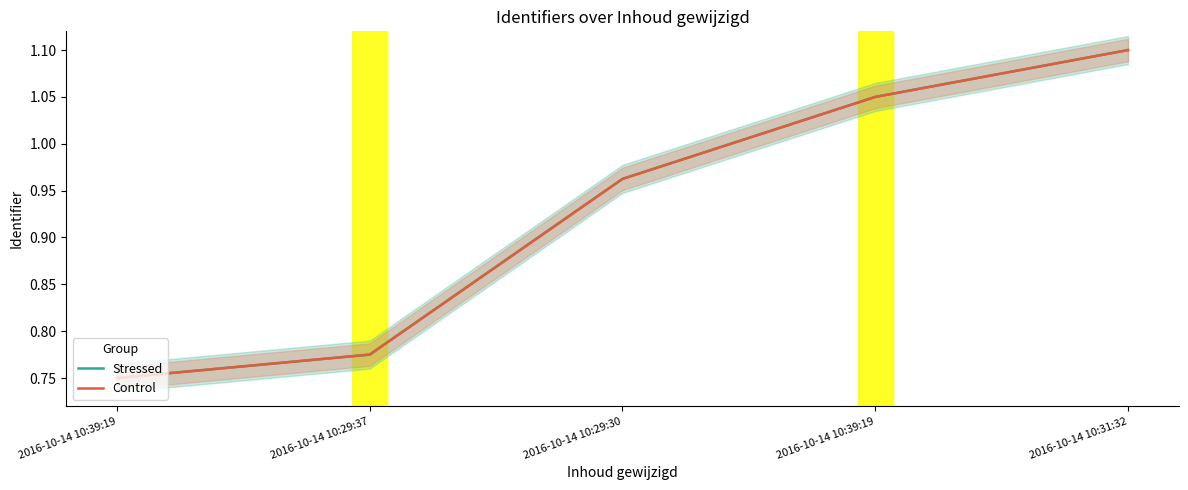

Where is Stressed nearest to the value 0?

2016-10-14 10:39:19